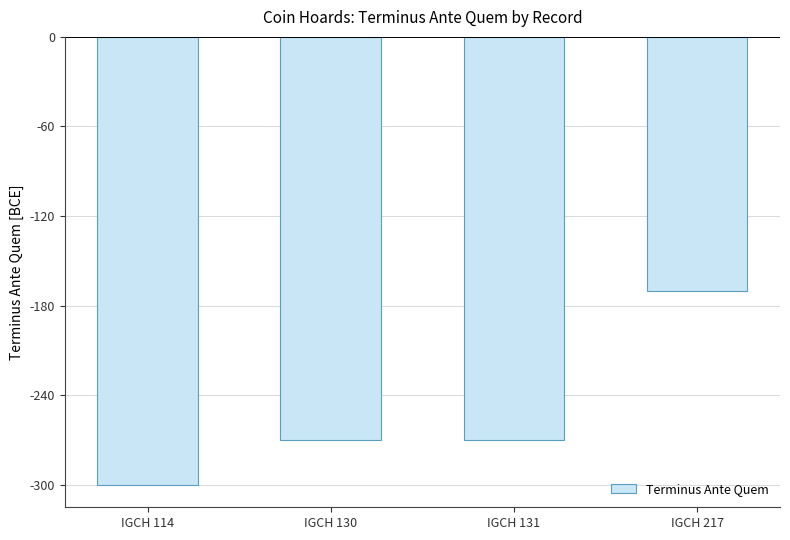

Which label corresponds to the largest value in the chart?

IGCH 217